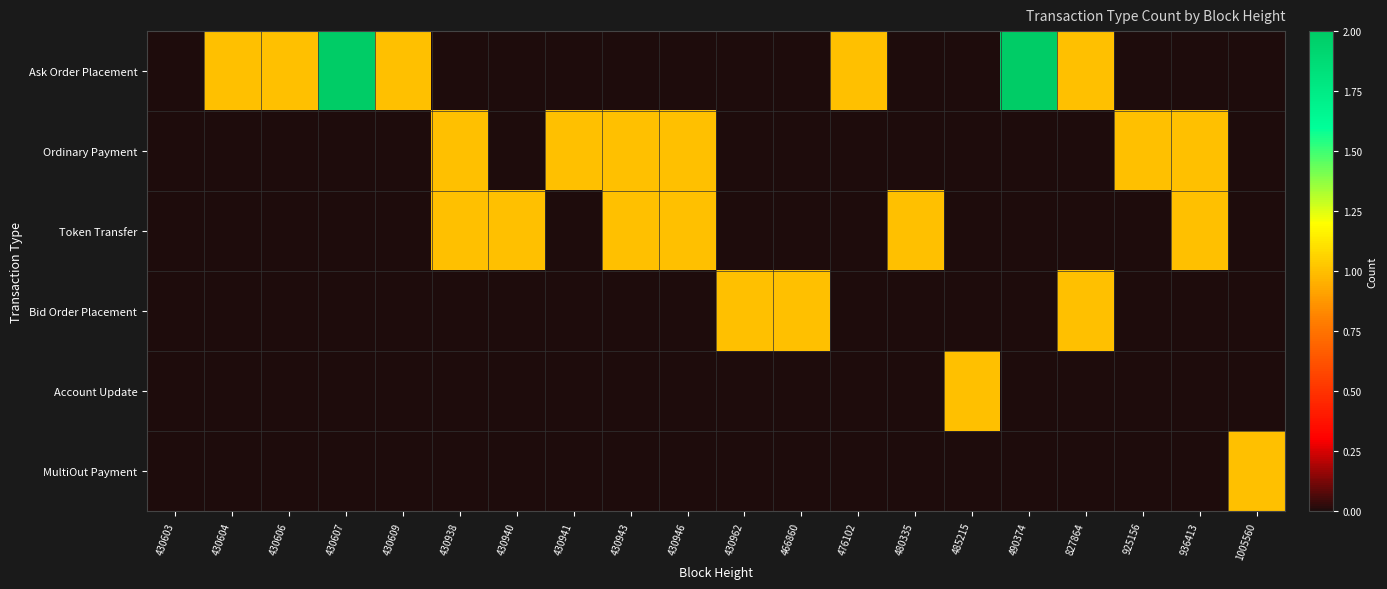

Which series changed the most between 430940 and 490374?

Ask Order Placement